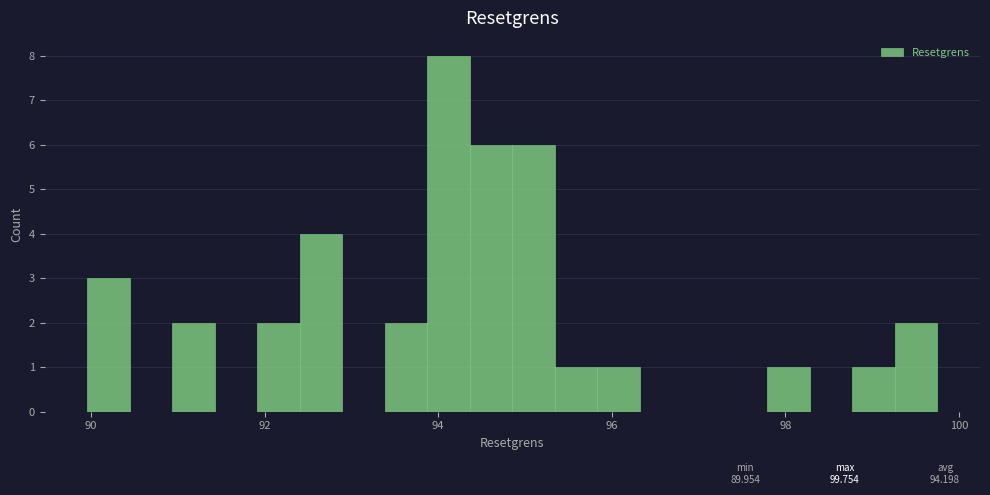

Around what value on the x-axis is the tallest bar? Give the approximate position of its centre, as read against the axis.

94.2